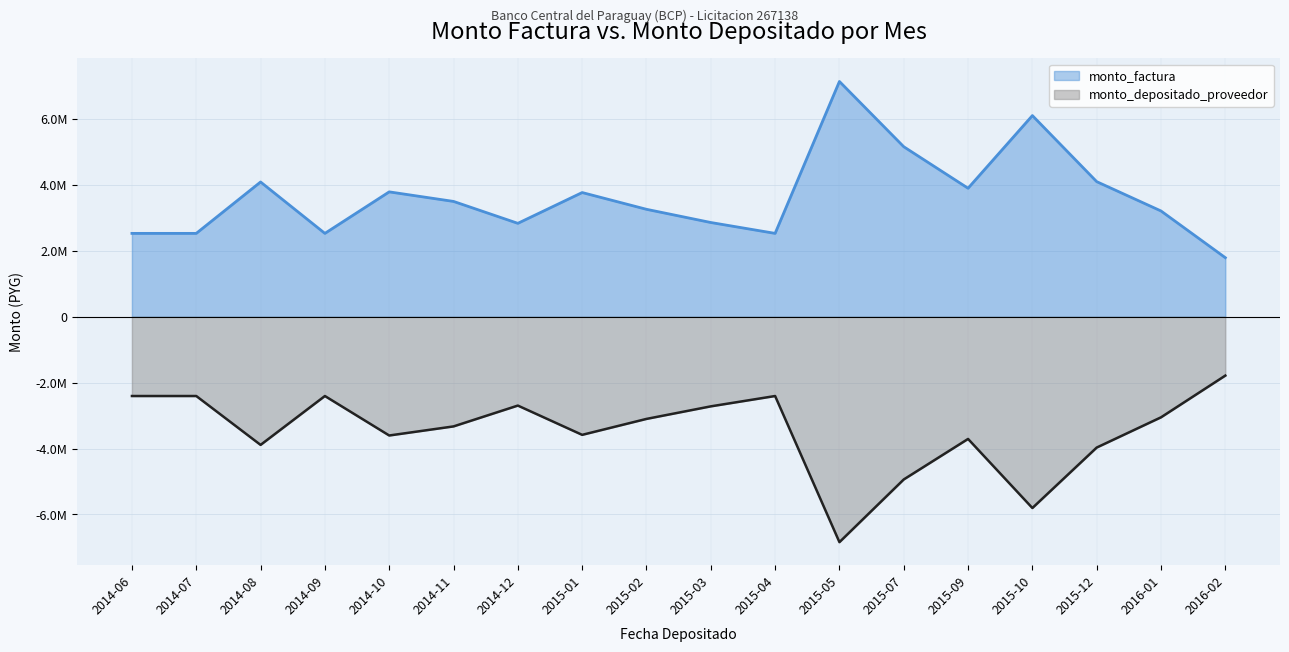

True or false: monto_depositado_proveedor has a value of -4985817 at 2015-02.

False